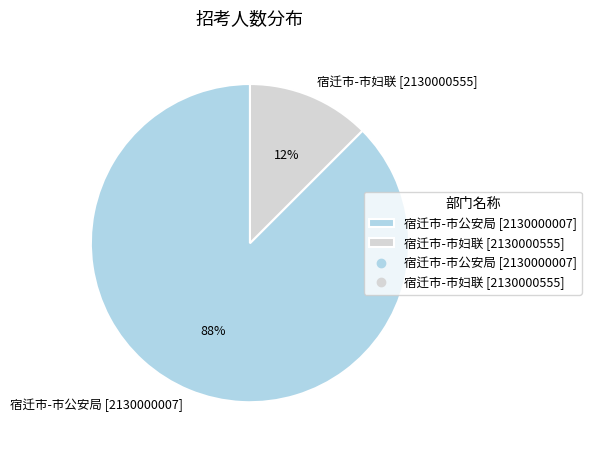

Does 宿迁市-市公安局 [2130000007] represent more than half of the total?

Yes